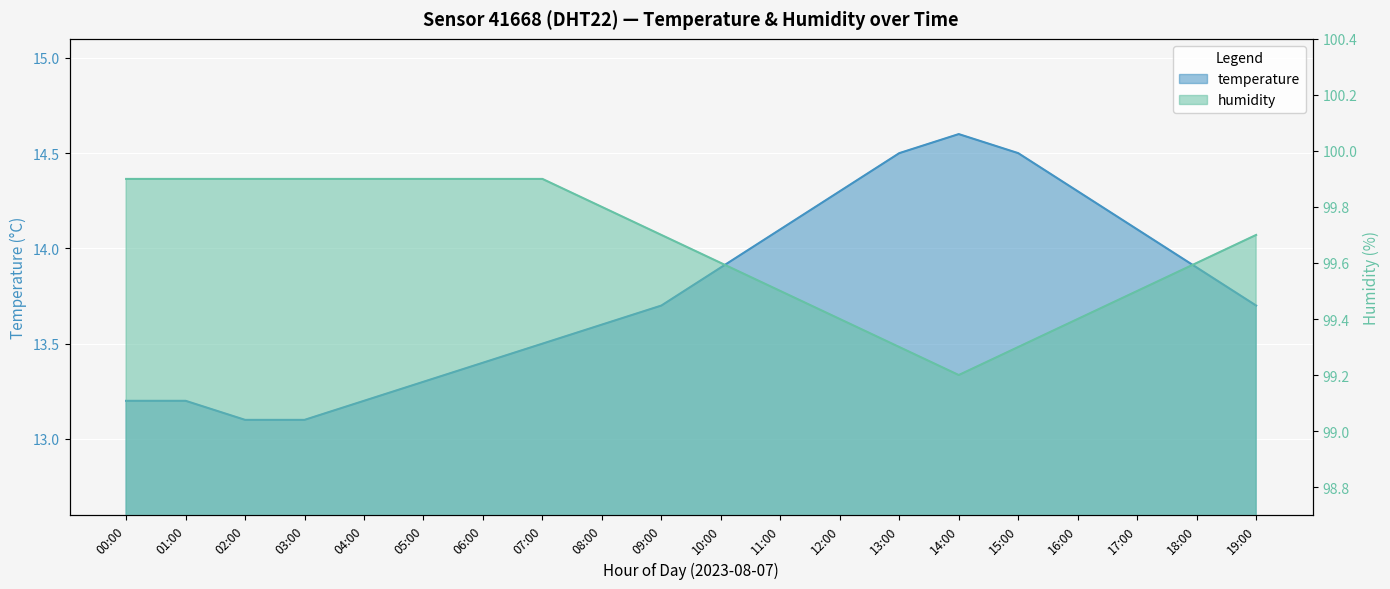

What position from the left is 00:00?

1